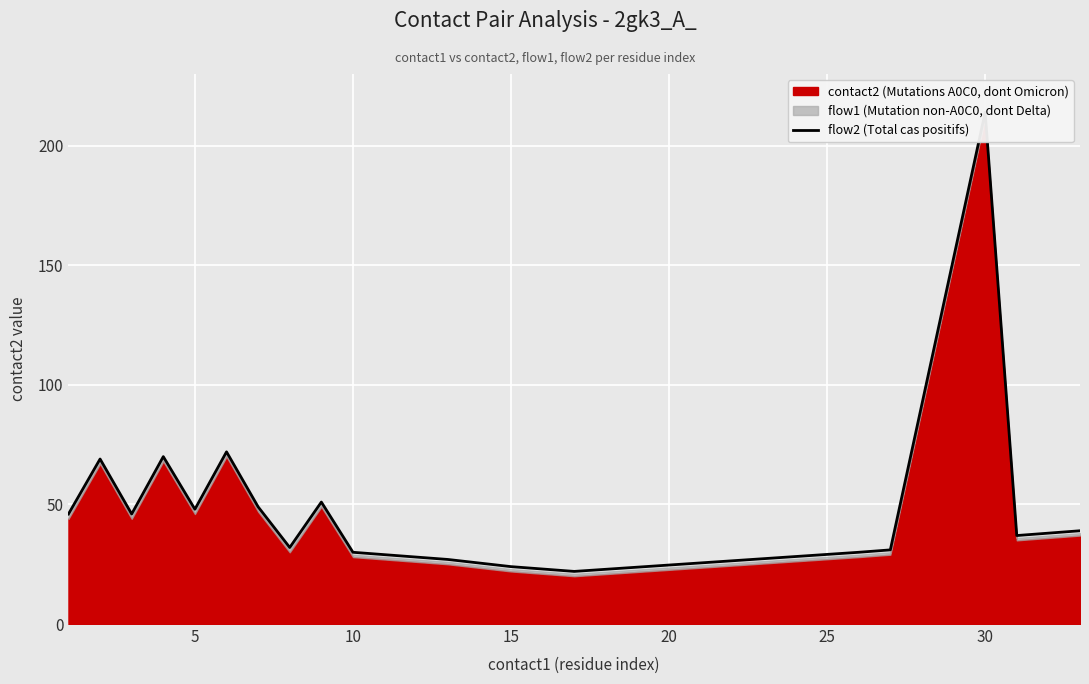

What is the label of the 15th point from the right?

25